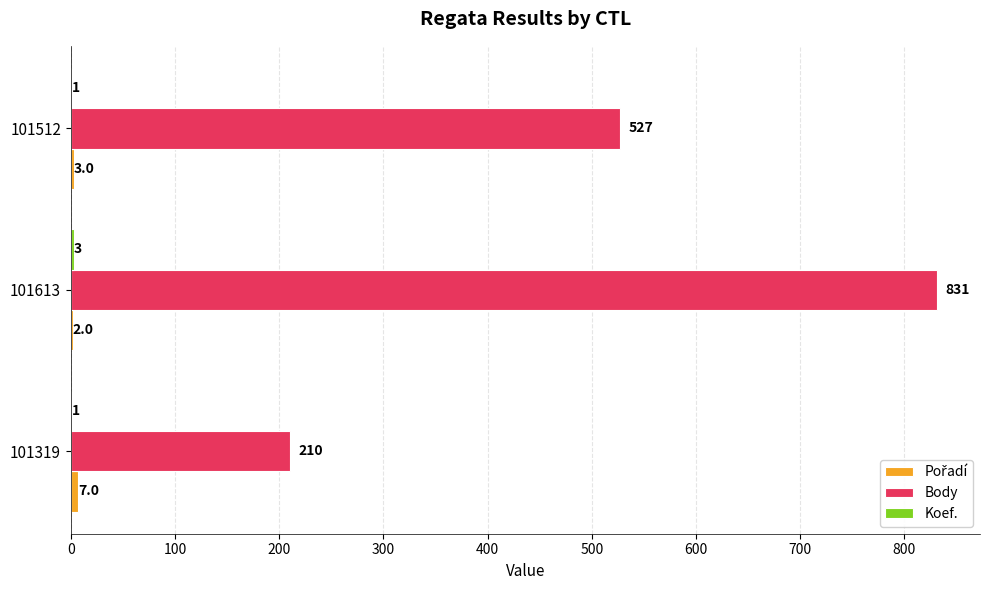

Which category has the highest value across all series?

101613